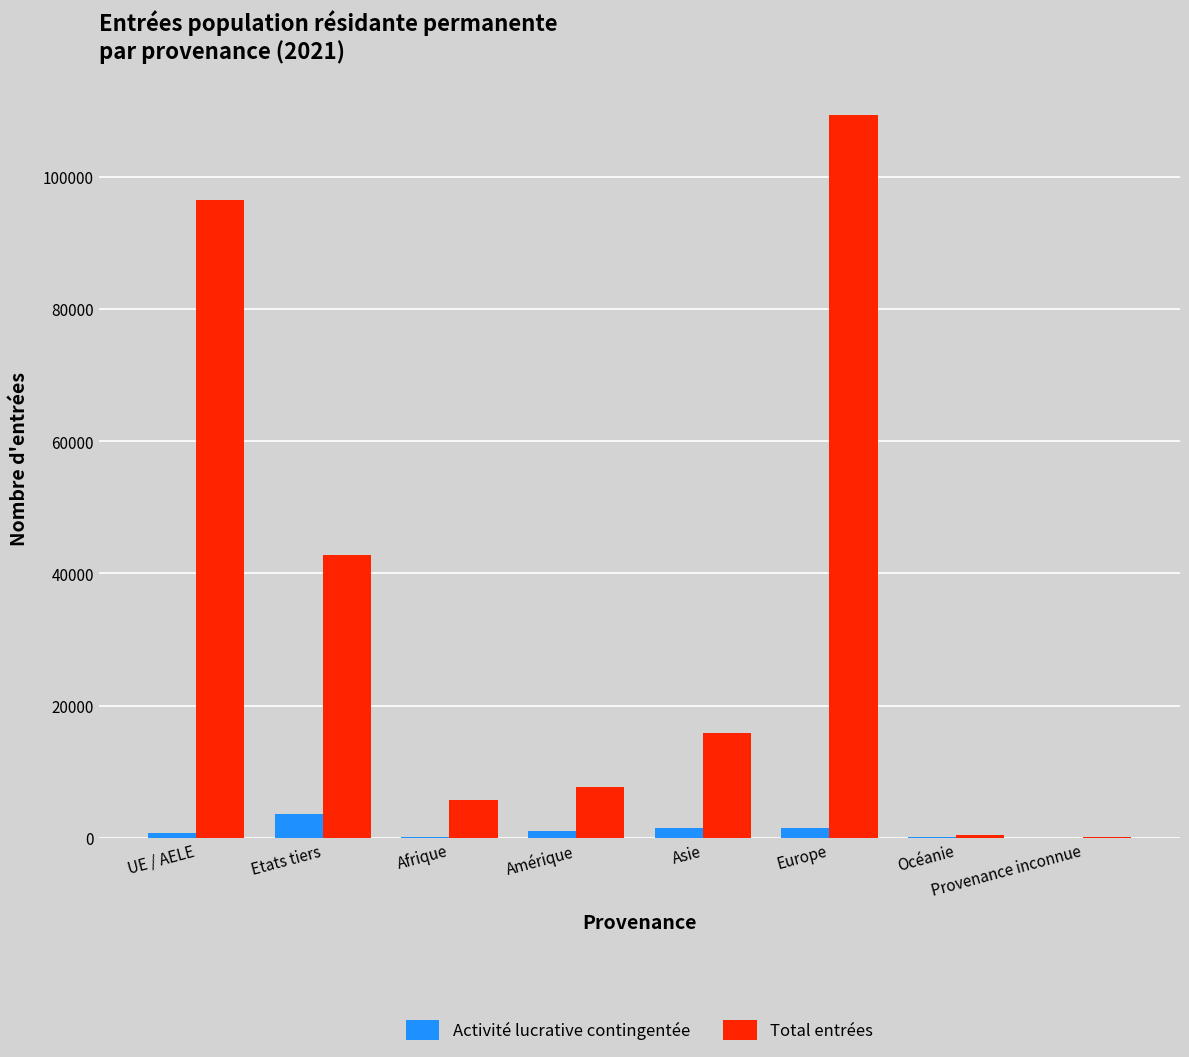

What value does the Activité lucrative contingentée series have at Amérique, to the nearest 10?

1030